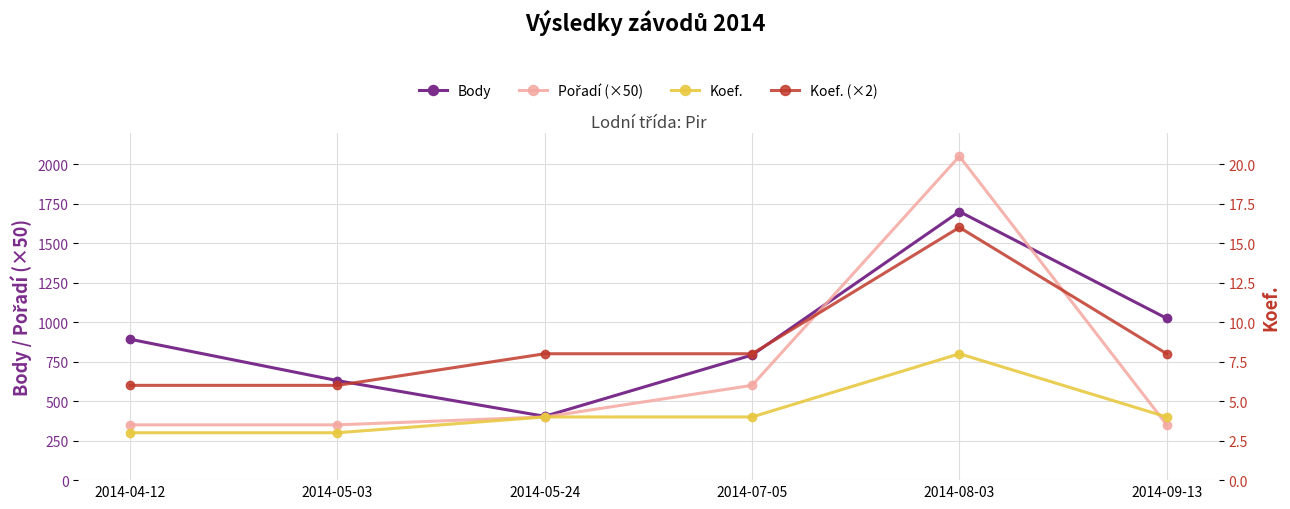

Which series ends up on top after the final intersection of Body and Pořadí (×50)?

Body